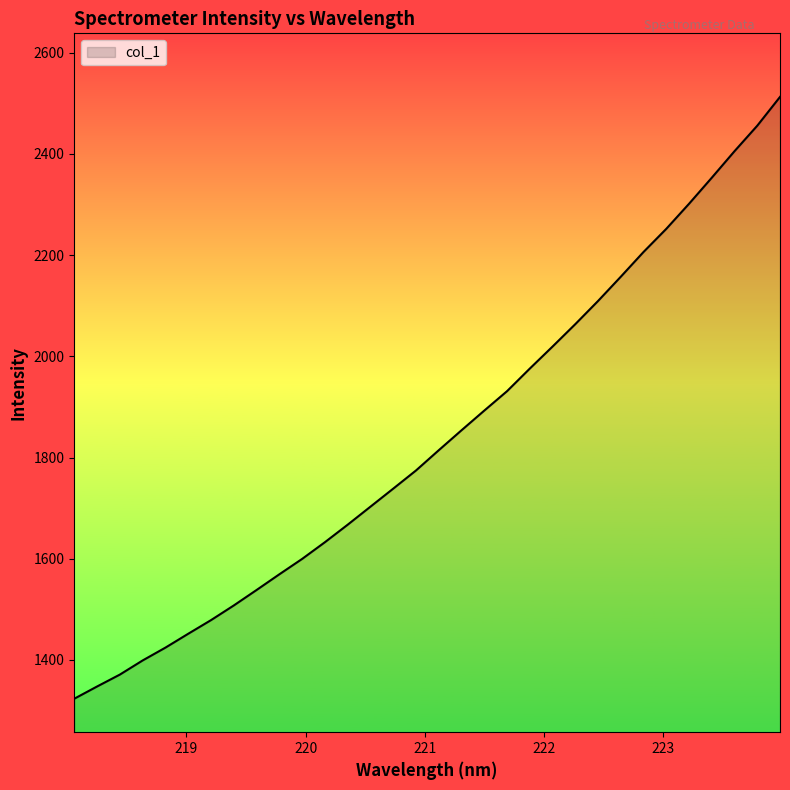

What is the greatest value displayed?

2512.5